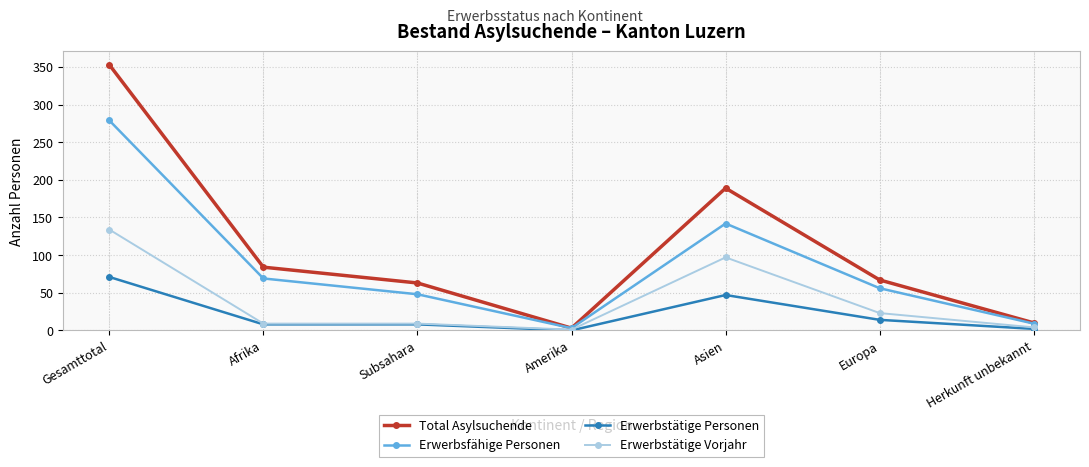

What is the approximate value of Erwerbstätige Vorjahr at Europa?

23